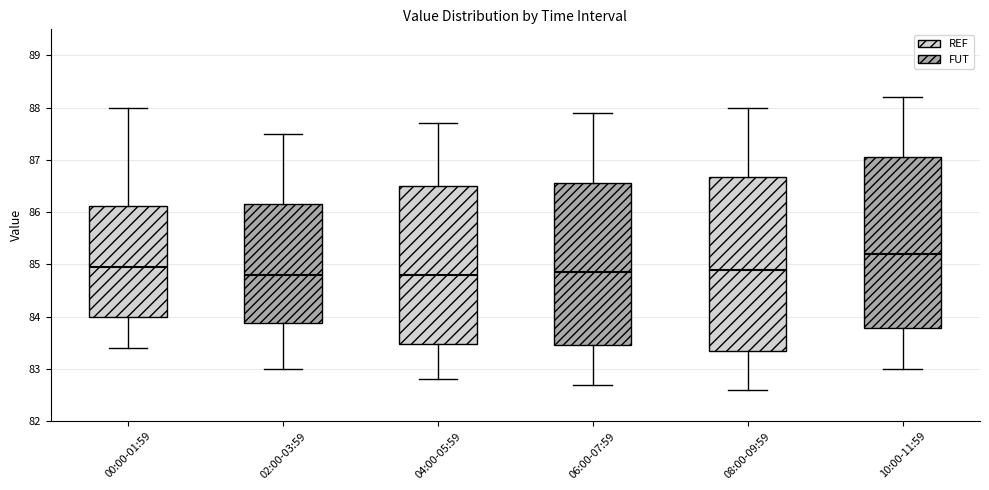

Reading left to right, transcribe this box plot: for each box, give where its median line is, the range the box spans, and where its two whiskers end, as read against the y-axis. The values are not printed on the chart, so give them approximately, as read against the axis.

00:00-01:59: median 85.0, box 84.0 to 86.1, whiskers 83.4 to 88.0
02:00-03:59: median 84.8, box 83.9 to 86.2, whiskers 83.0 to 87.5
04:00-05:59: median 84.8, box 83.5 to 86.5, whiskers 82.8 to 87.7
06:00-07:59: median 84.9, box 83.5 to 86.6, whiskers 82.7 to 87.9
08:00-09:59: median 84.9, box 83.4 to 86.7, whiskers 82.6 to 88.0
10:00-11:59: median 85.2, box 83.8 to 87.1, whiskers 83.0 to 88.2